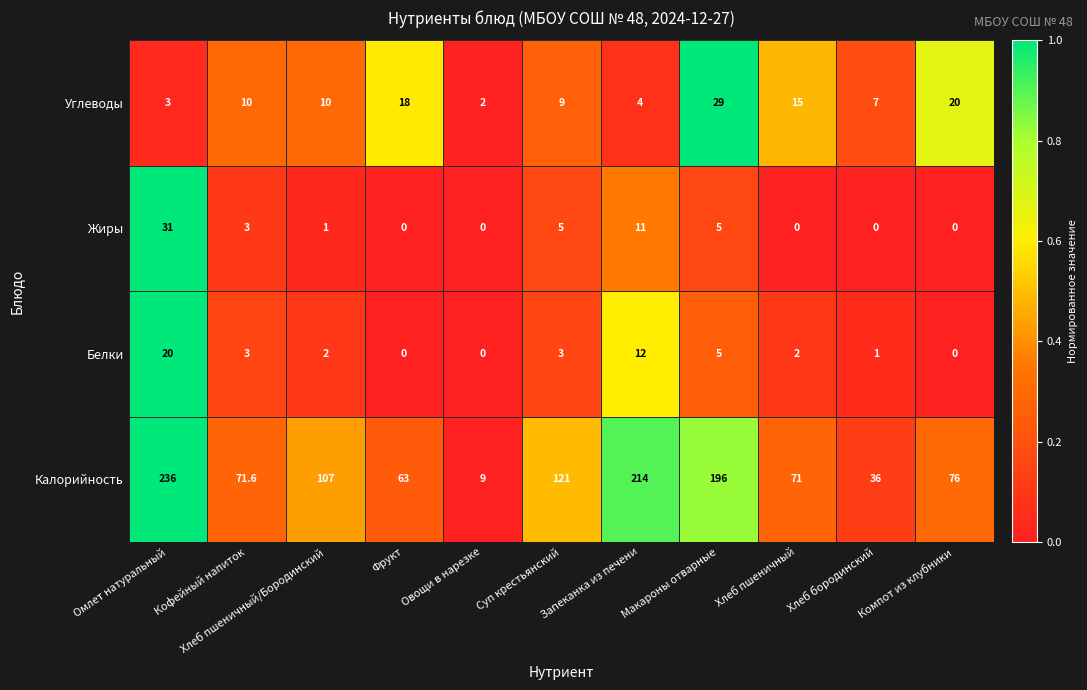

Rank the categories by Калорийность value from highest to lowest.

Омлет натуральный, Запеканка из печени, Макароны отварные, Суп крестьянский, Хлеб пшеничный/Бородинский, Компот из клубники, Кофейный напиток, Хлеб пшеничный, Фрукт, Хлеб бородинский, Овощи в нарезке